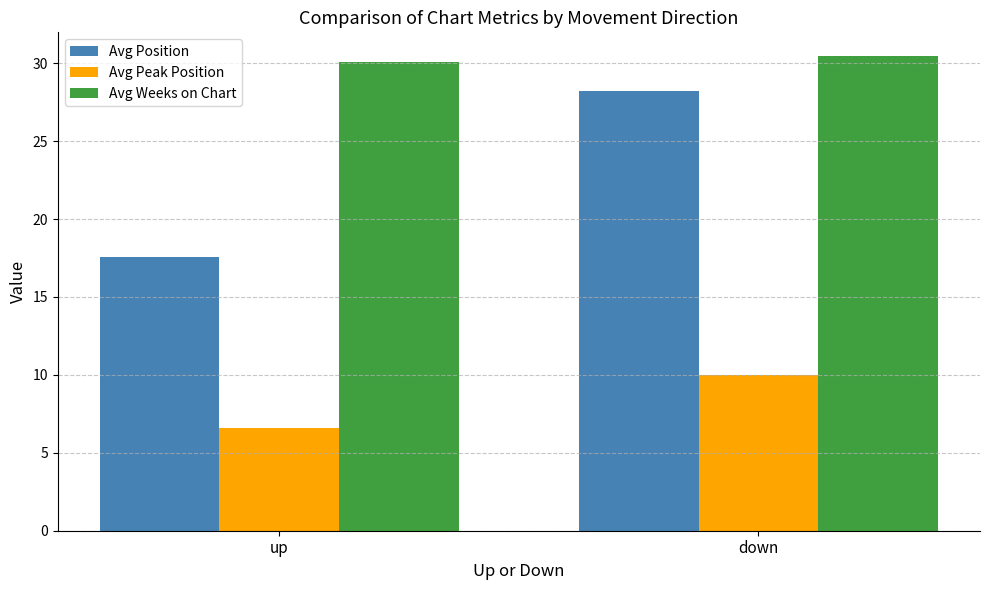

What is the label of the 1st bar from the right?

down